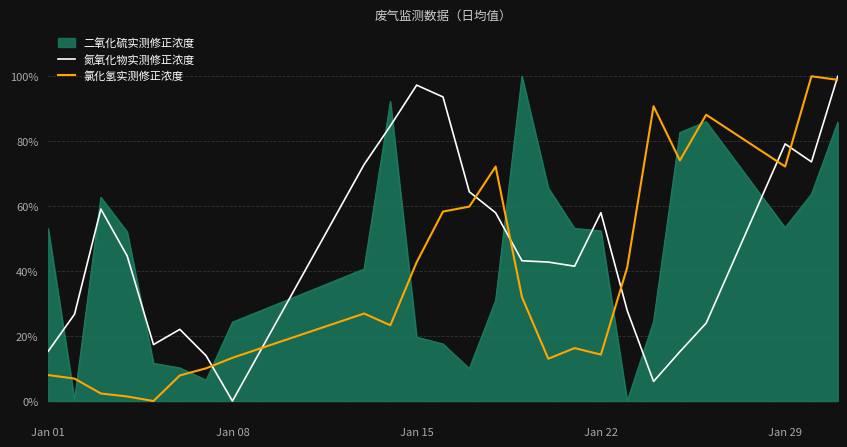

Which series ends up on top after the final intersection of 氯化氢实测修正浓度 and 二氧化硫实测修正浓度?

氯化氢实测修正浓度